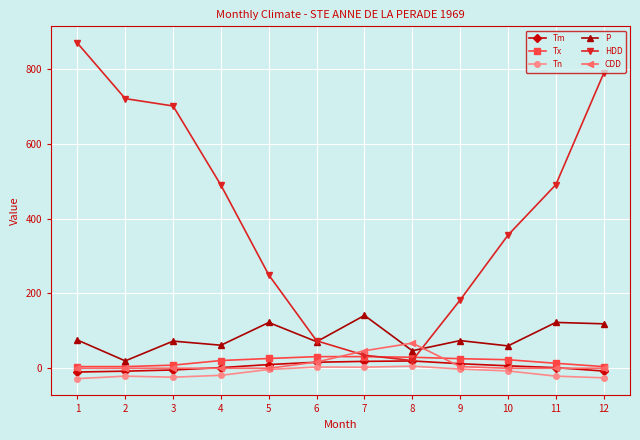

What is the difference between the second highest and second lowest values in the Tn series?

28.9